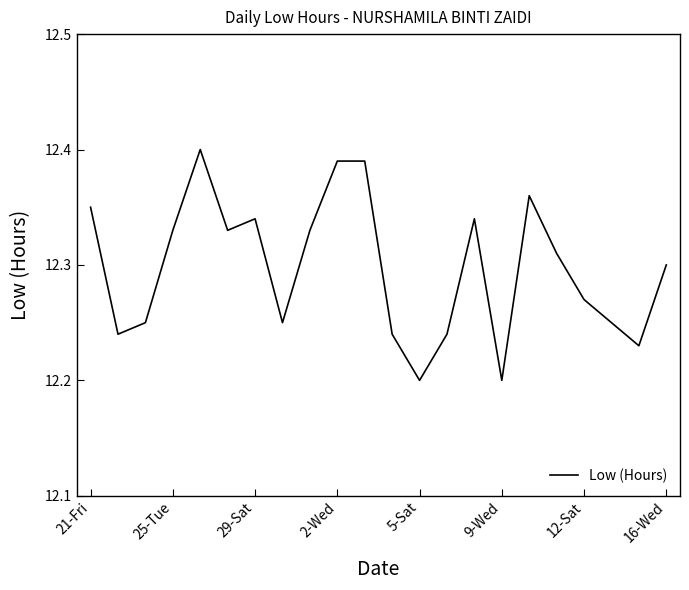

Is this an area chart (filled region under the line)?

No